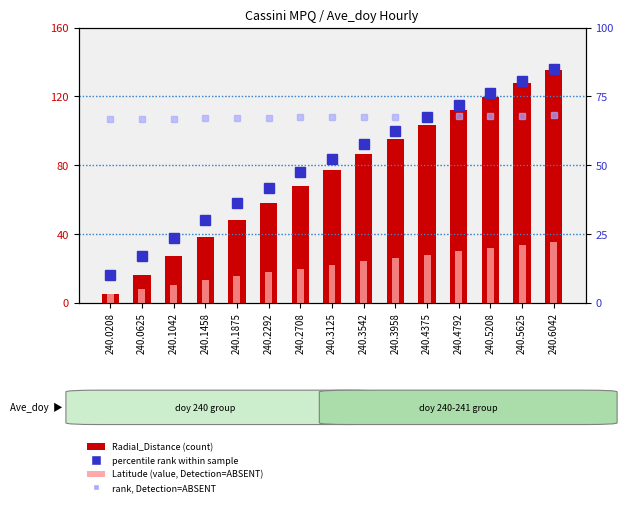

What is the difference between the maximum and minimum values in the percentile rank within sample series?

75.0